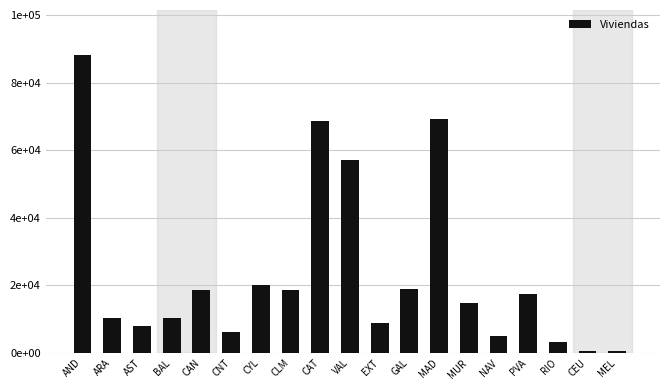

Are the bars horizontal?

No